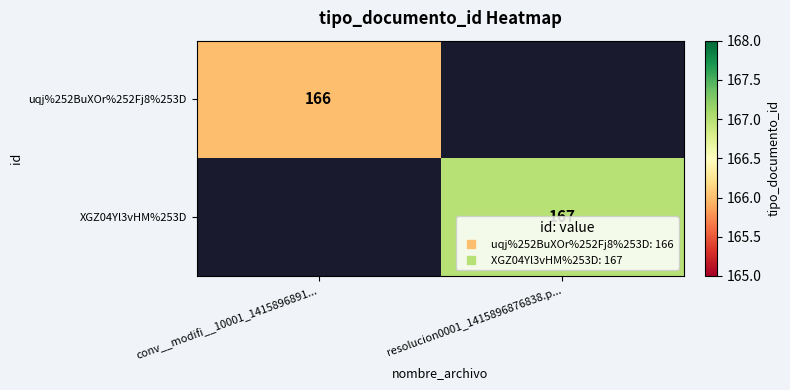

Is the value of XGZ04Yl3vHM%253D at resolucion0001_1415896876838.p... greater than the value of uqj%252BuXOr%252Fj8%253D at conv__modifi__10001_1415896891...?

Yes